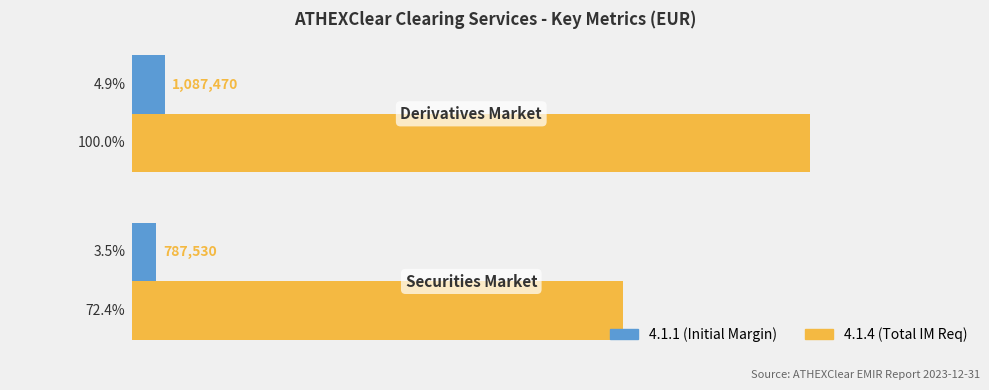

What are all the series names shown in the legend?

4.1.1 (Initial Margin), 4.1.4 (Total IM Req)